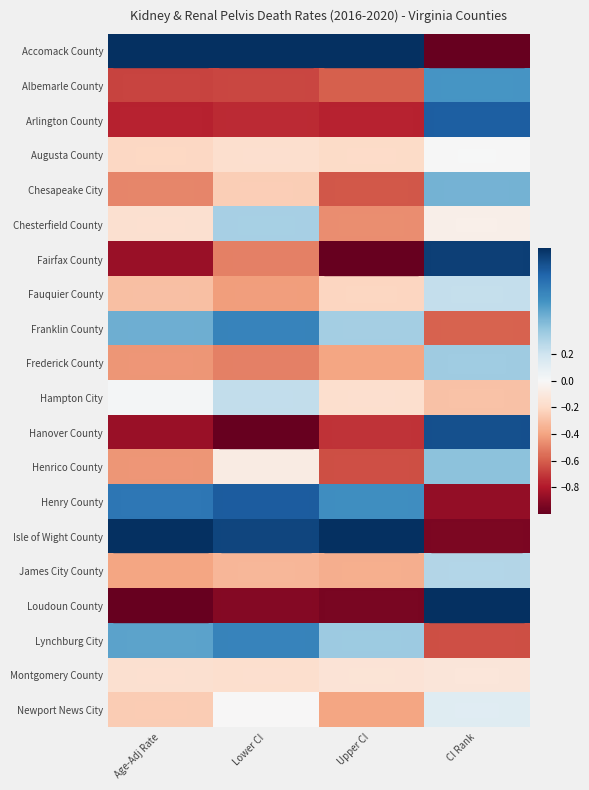

List the labels in order of Chesapeake City value, largest first.

CI Rank, Lower CI, Age-Adj Rate, Upper CI